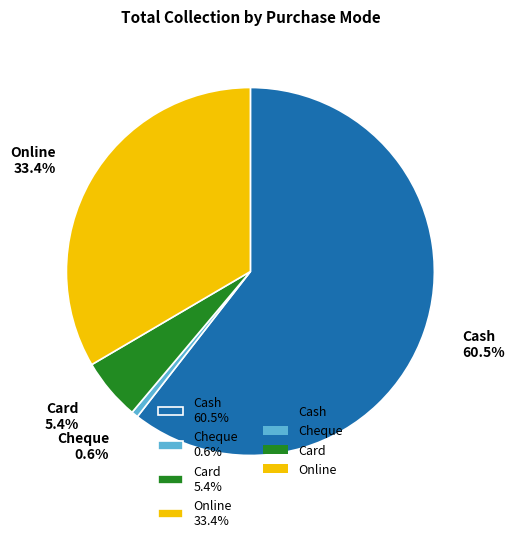

Which slice represents more than half of the pie?

Cash